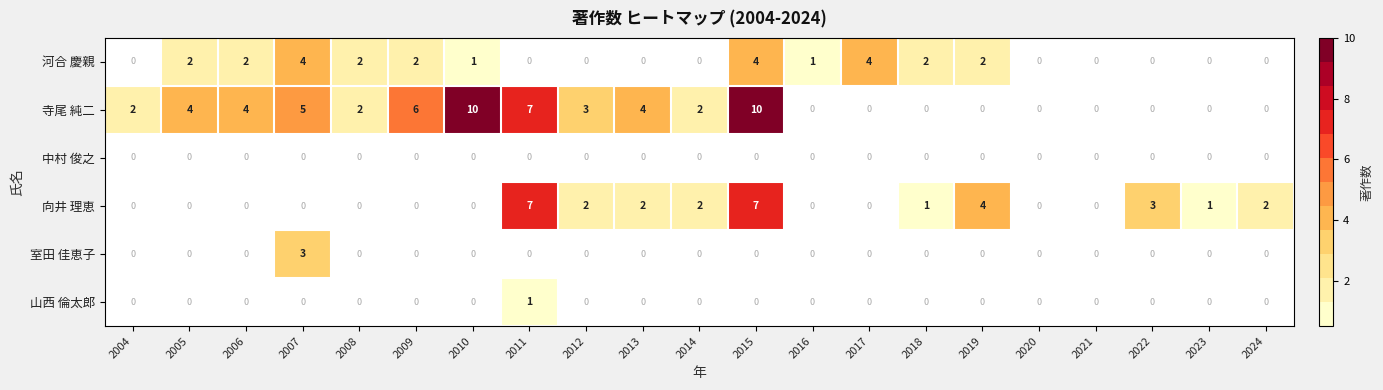

What is the maximum value shown in the chart?

10